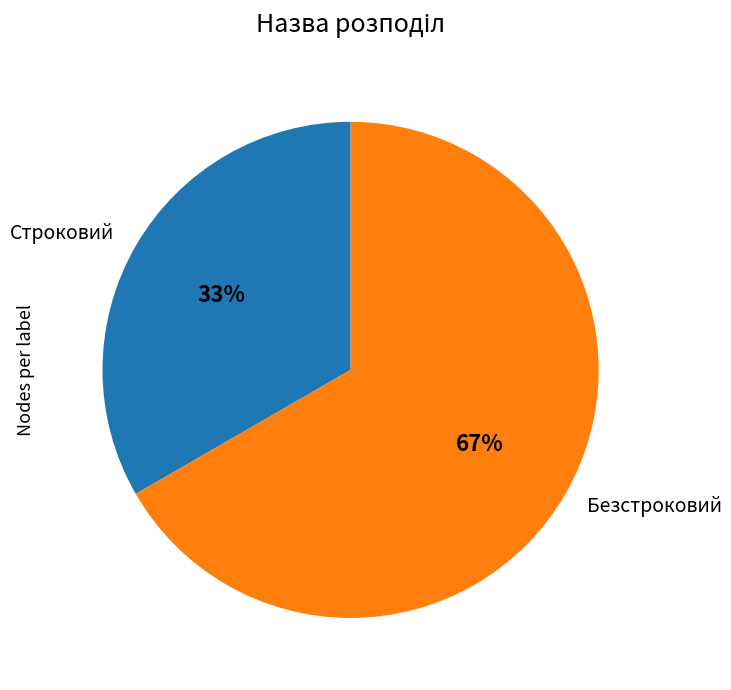

Rank the categories by value from highest to lowest.

Безстроковий, Строковий